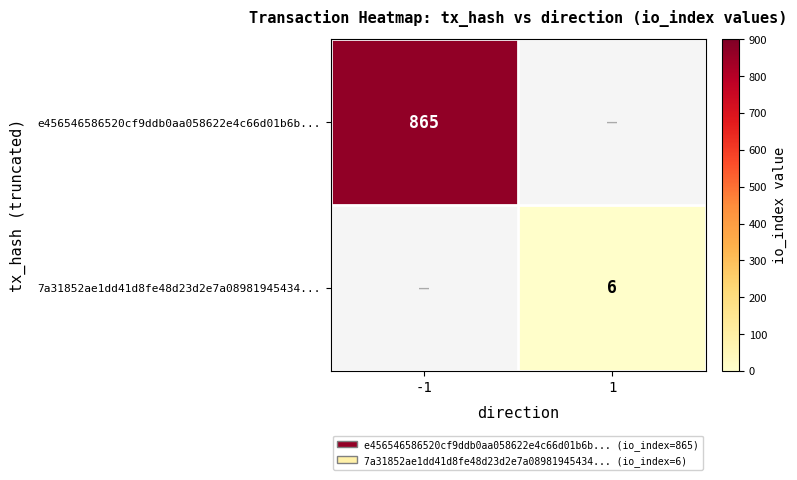

The e456546586520cf9ddb0aa058622e4c66d01b6b... series shows 865 at -1. True or false?

True